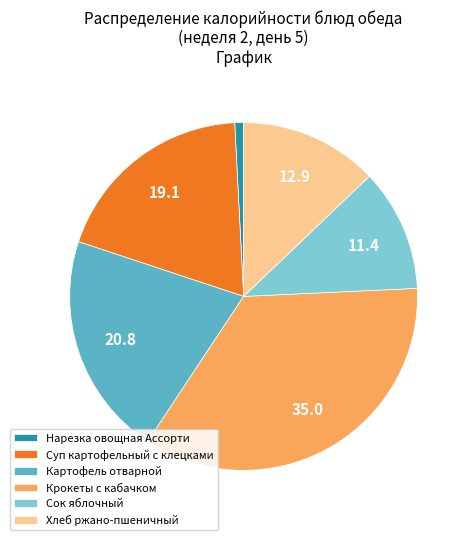

What is the ratio of the value at Суп картофельный с клецками to the value at Хлеб ржано-пшеничный?

1.5